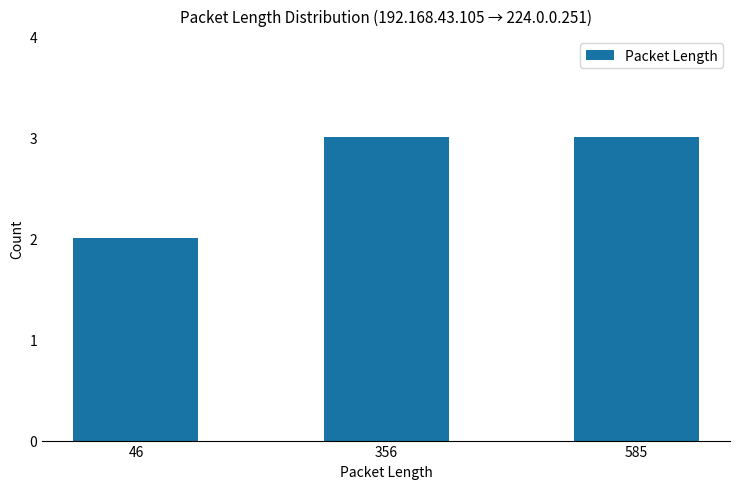

Reading left to right, list all the values displayed in this chart.

46=2	356=3	585=3